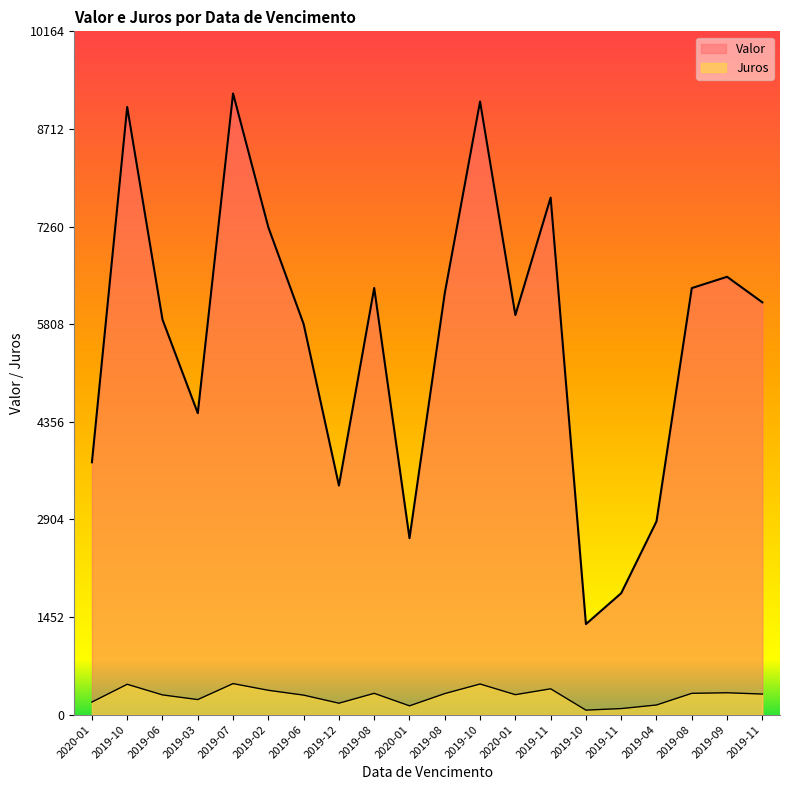

At which label does Valor reach its minimum?

2019-10